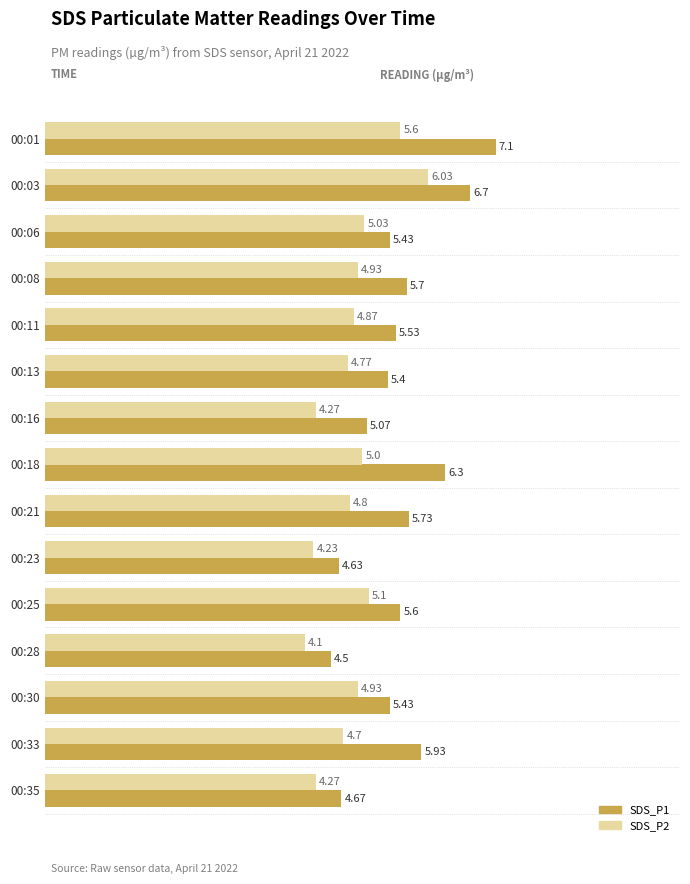

Which series has the largest total across all categories?

SDS_P1